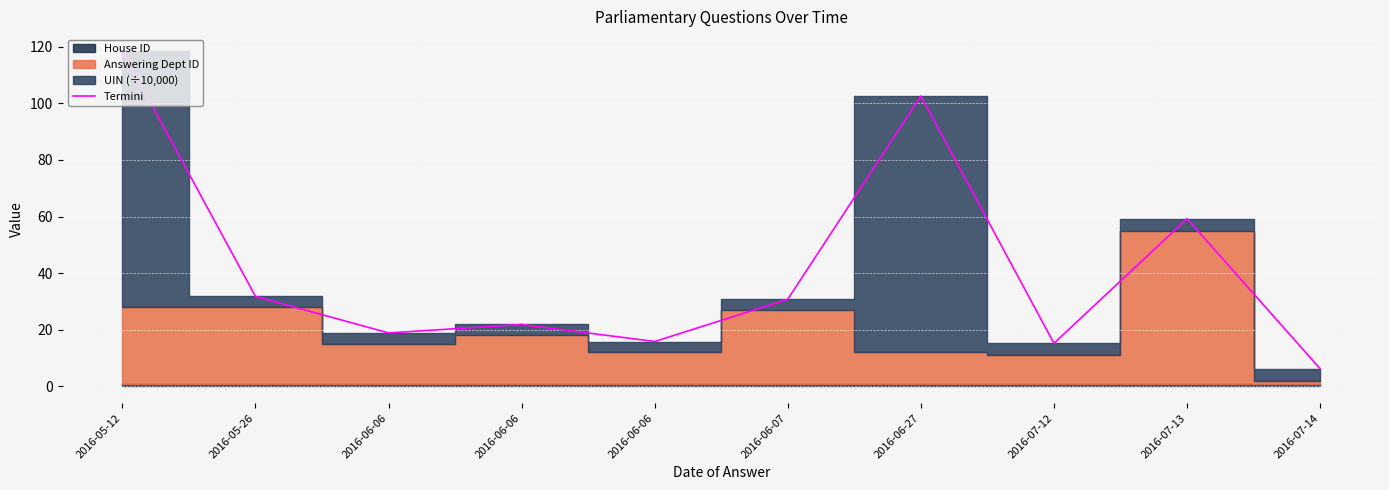

At which label is the value closest to 62?

2016-07-13